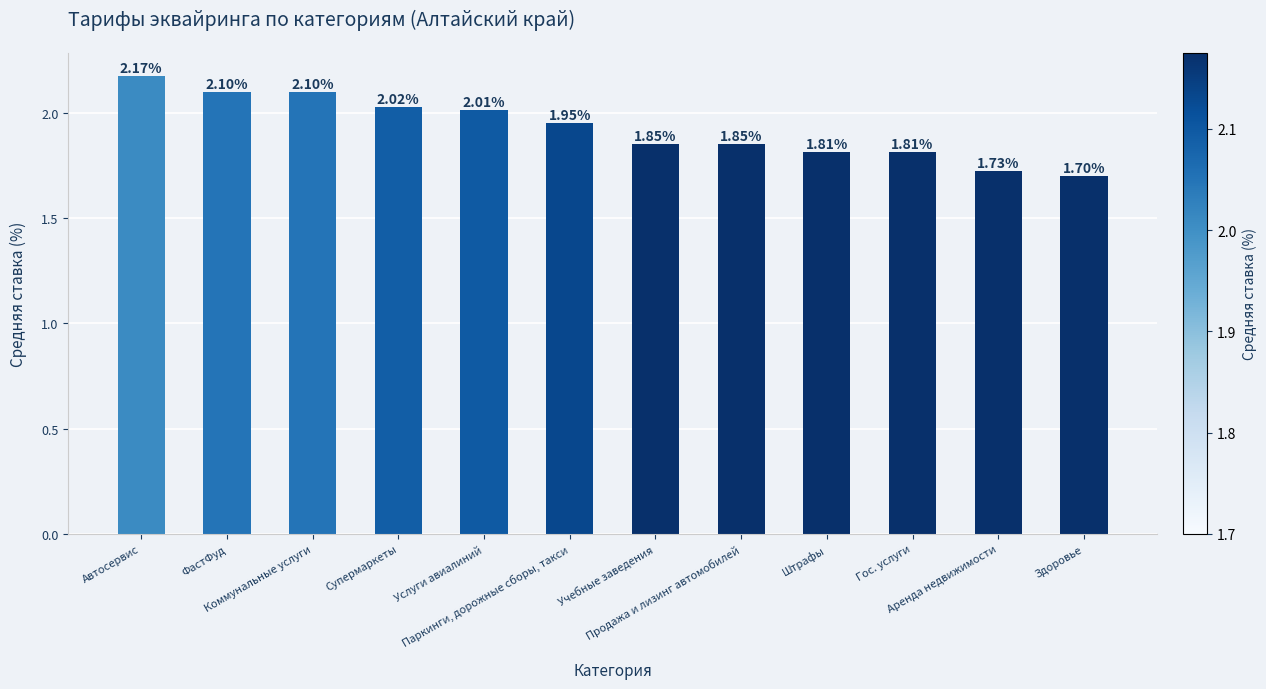

What is the label of the 9th bar from the right?

Супермаркеты